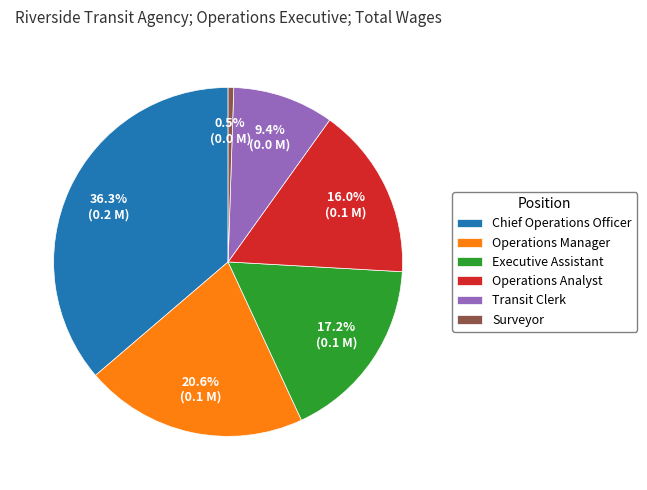

To the nearest percent, what is the average slice percentage?

17%